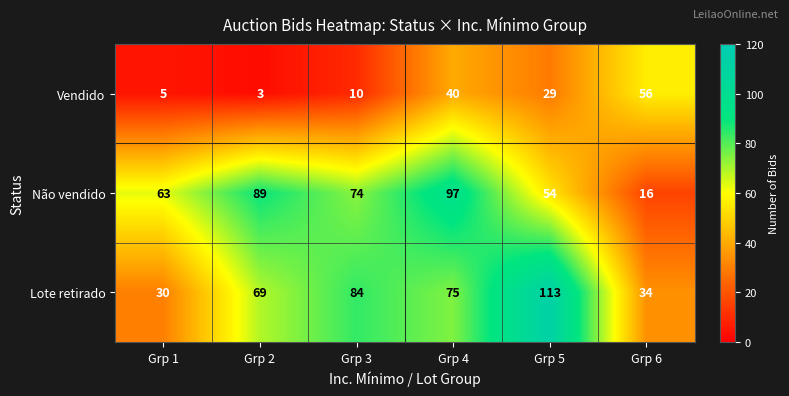

At which category is the sum across all series the highest?

Grp 4